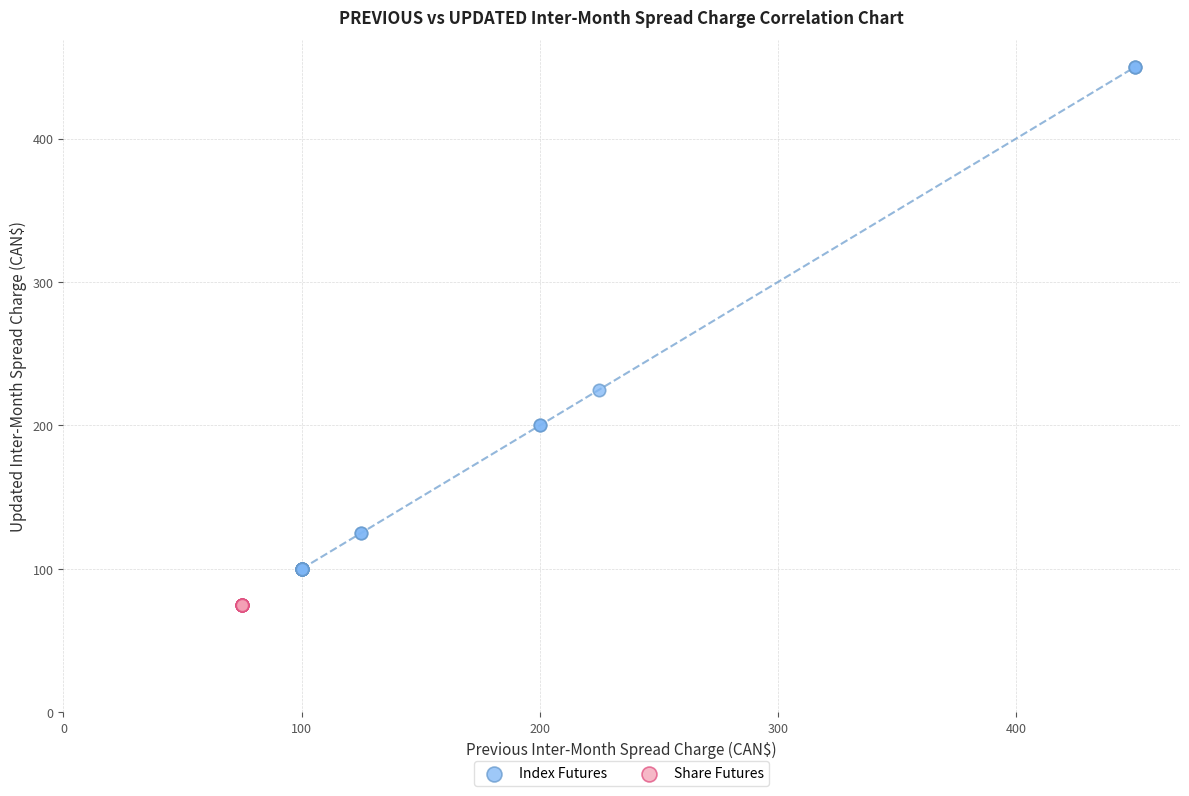

Which series reaches the minimum Y coordinate?

Share Futures